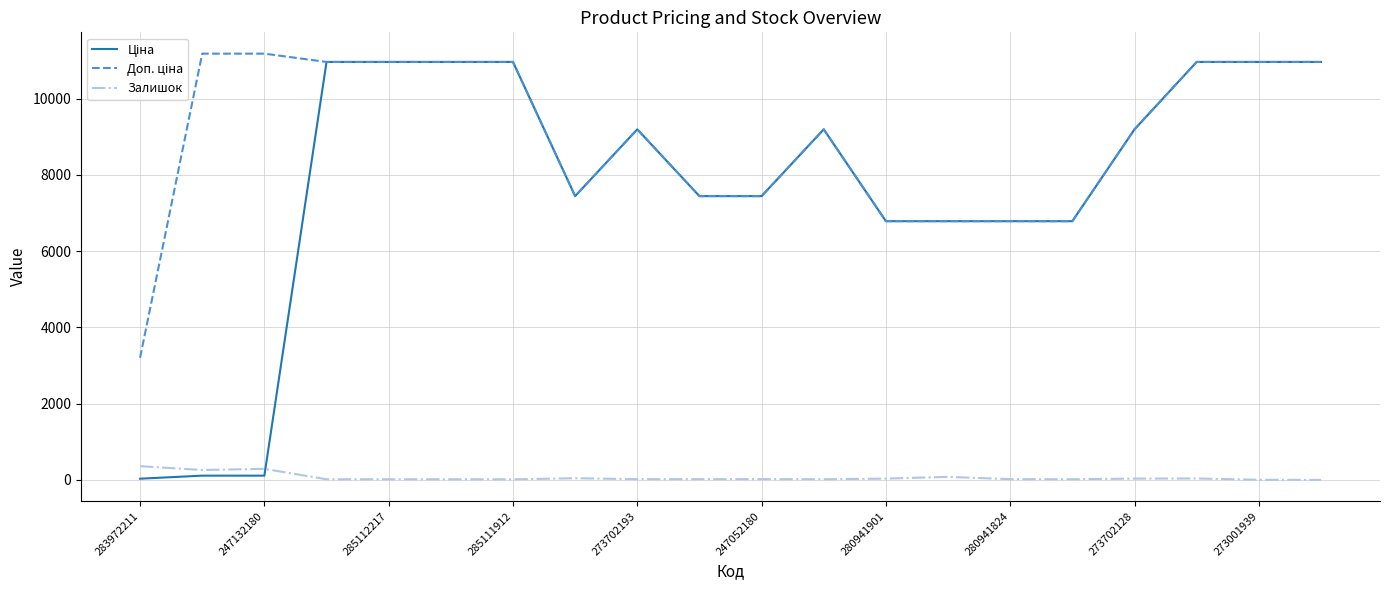

What is the maximum value shown in the chart?

11182.0